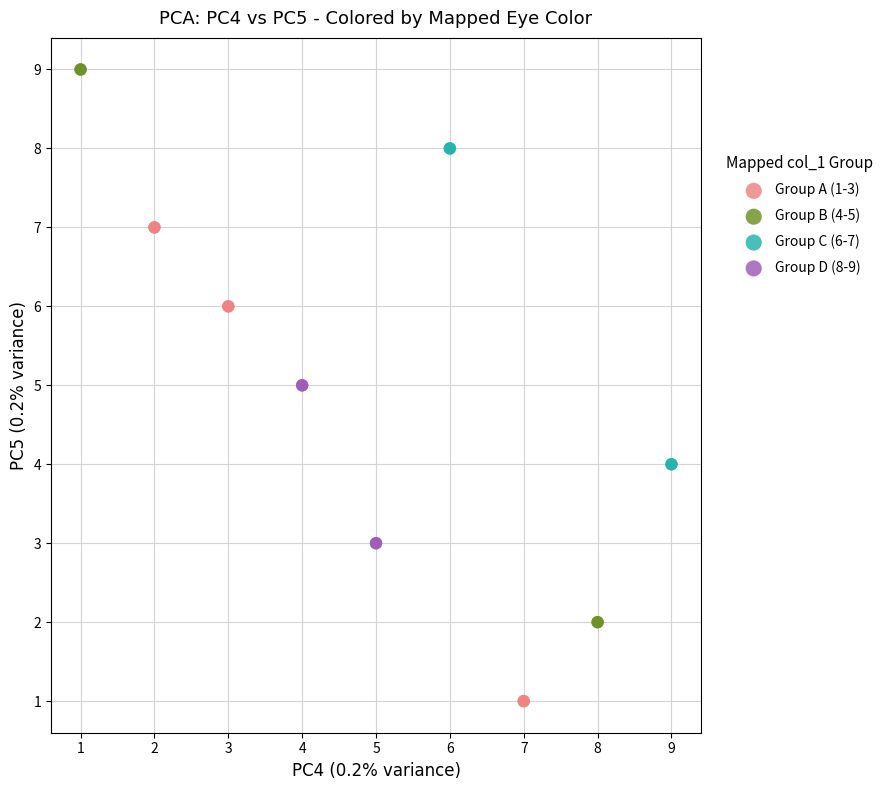

Which series contains the highest Y value?

Group B (4-5)